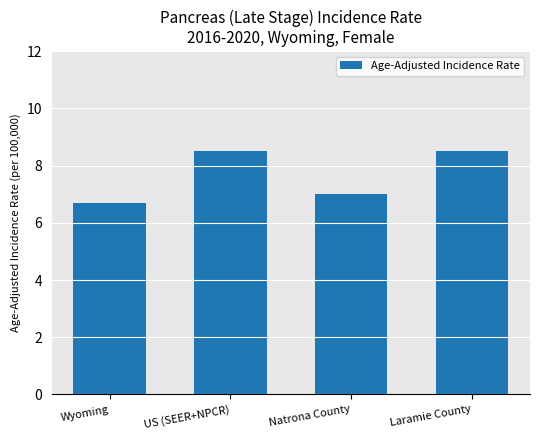

At which label is the value closest to 7?

Natrona County